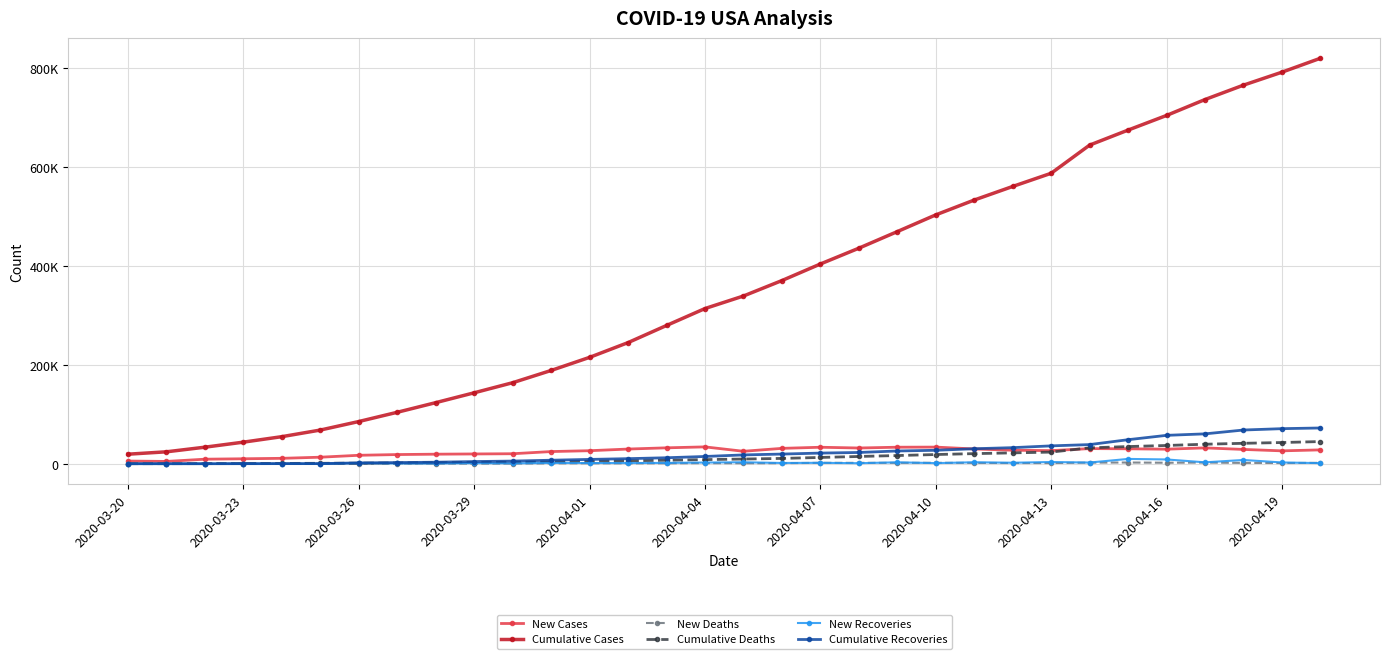

Does the chart have visible grid lines?

Yes